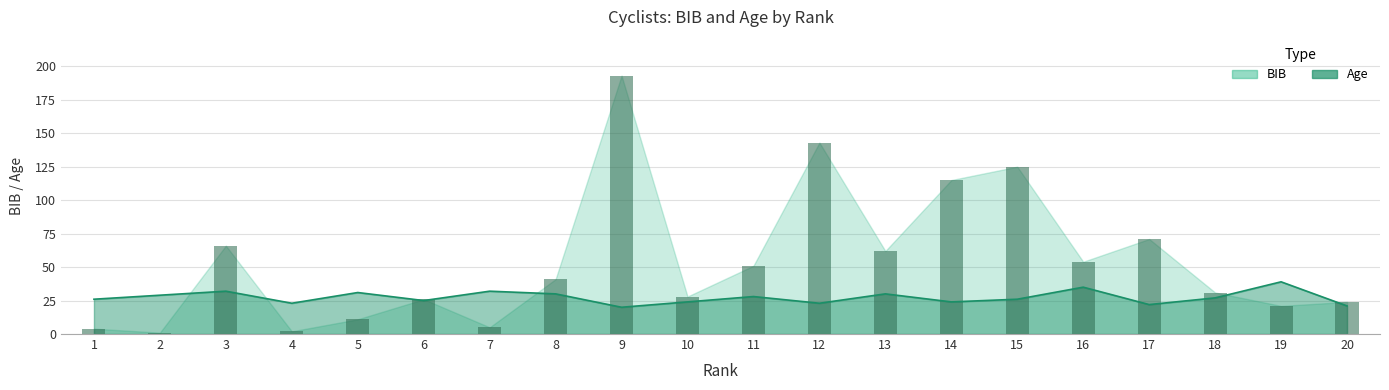

The Age series shows 29 at 2. True or false?

True